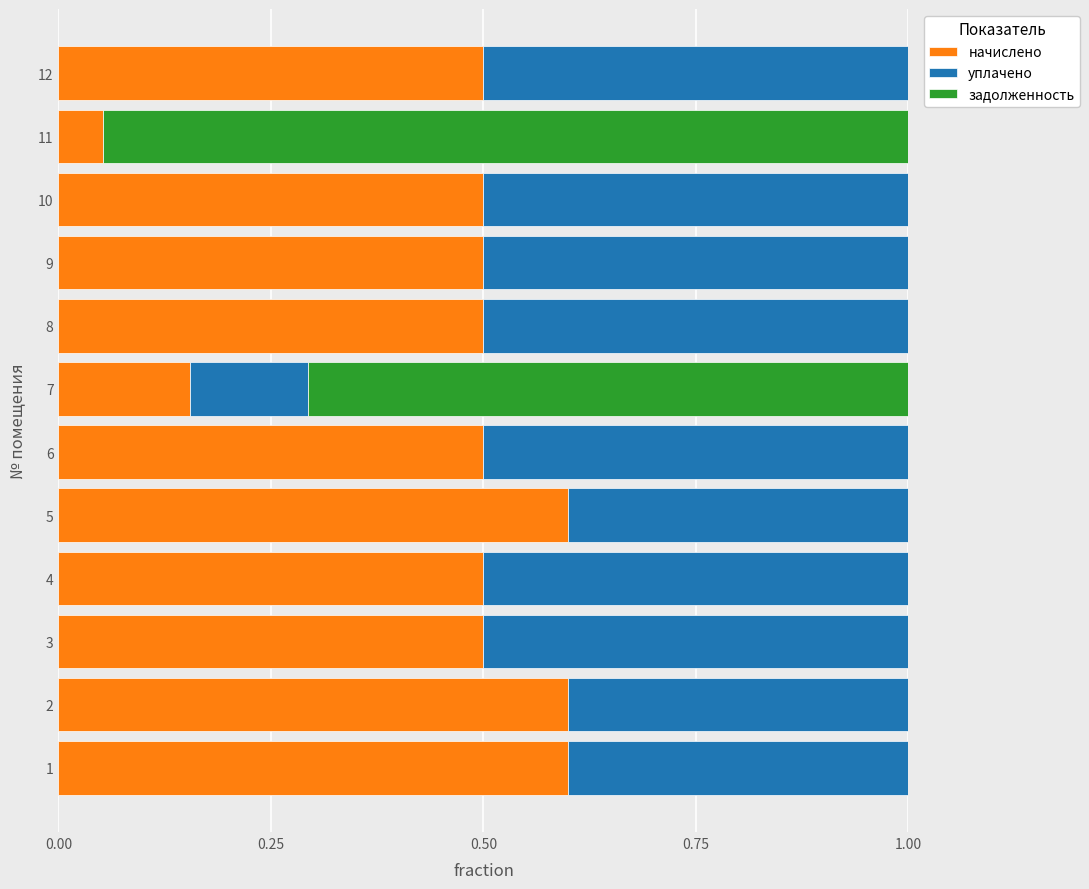

Is it true that начислено equals 0.3 at 10?

False